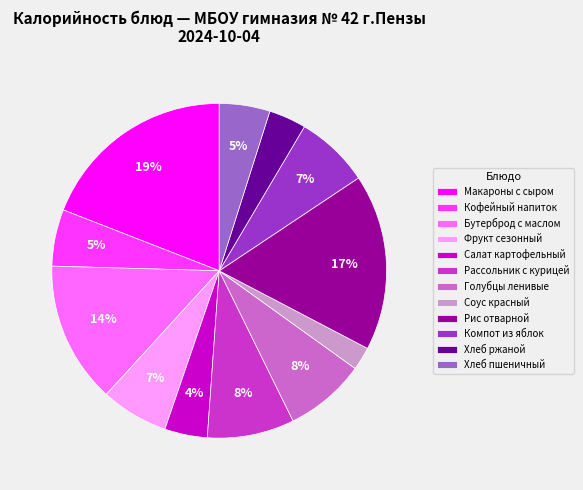

Is there a majority slice in this chart?

No